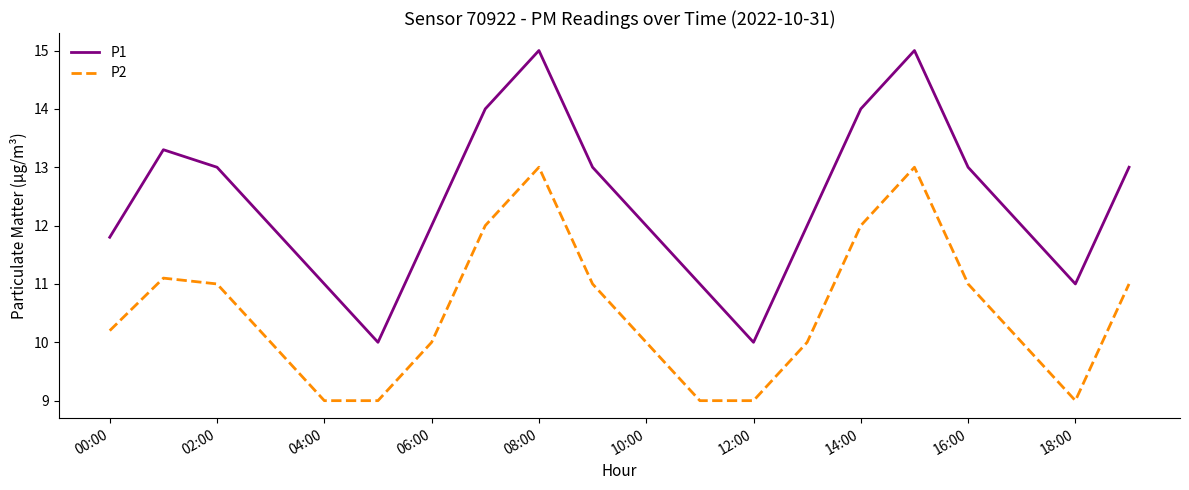

What is the sum of all P1 values?

248.1